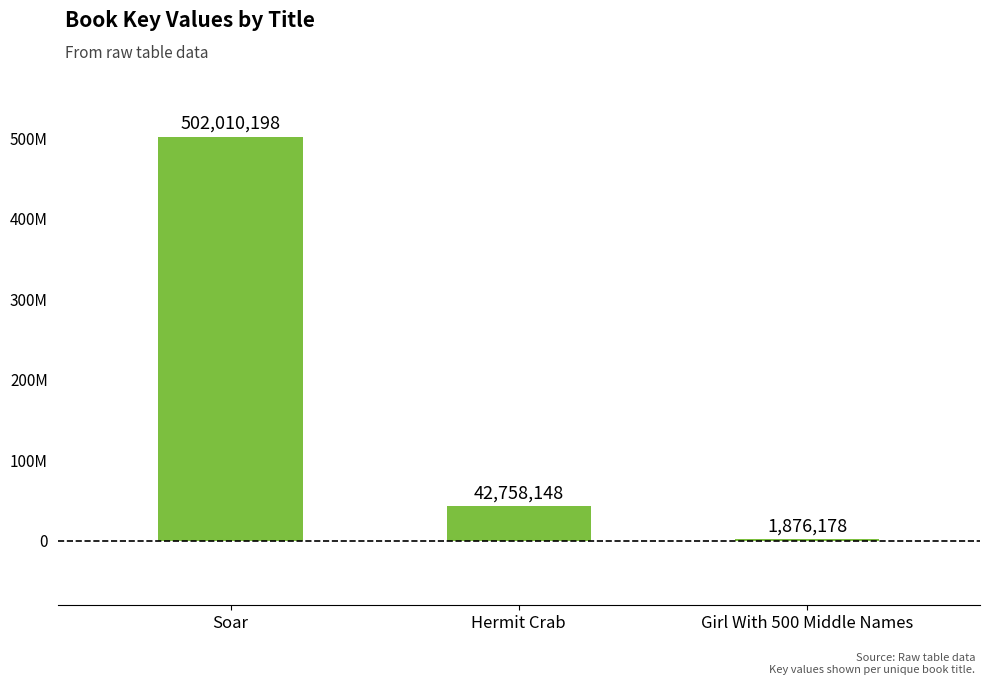

Reading left to right, what are all the values shown in this chart?

Soar=502010198	Hermit Crab=42758148	Girl With 500 Middle Names=1876178